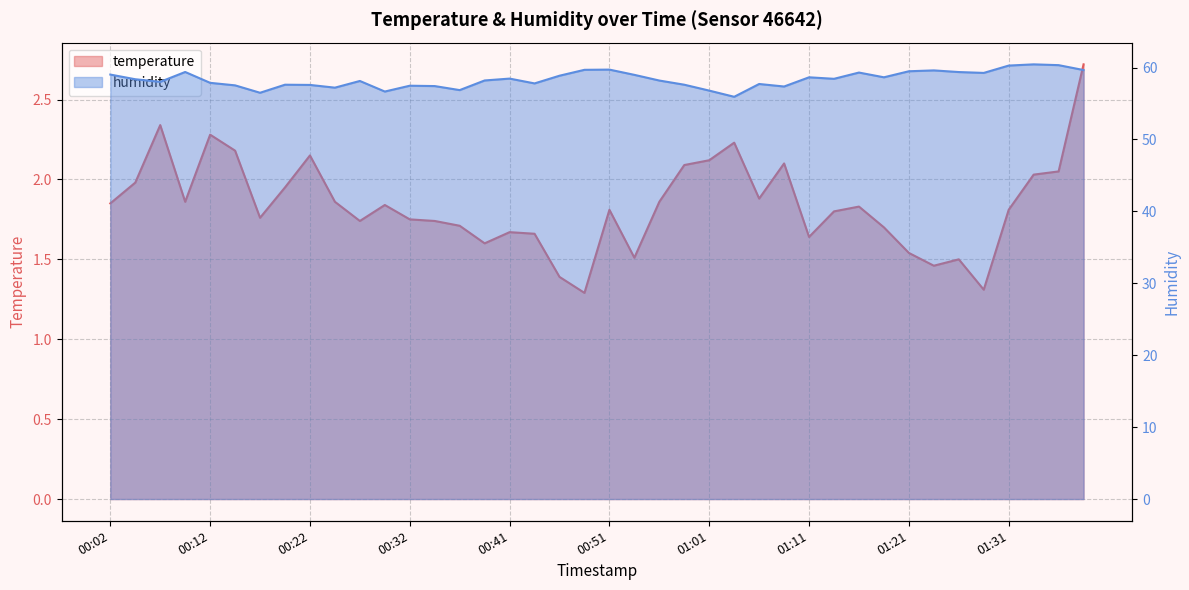

How many lines are shown in the chart?

2